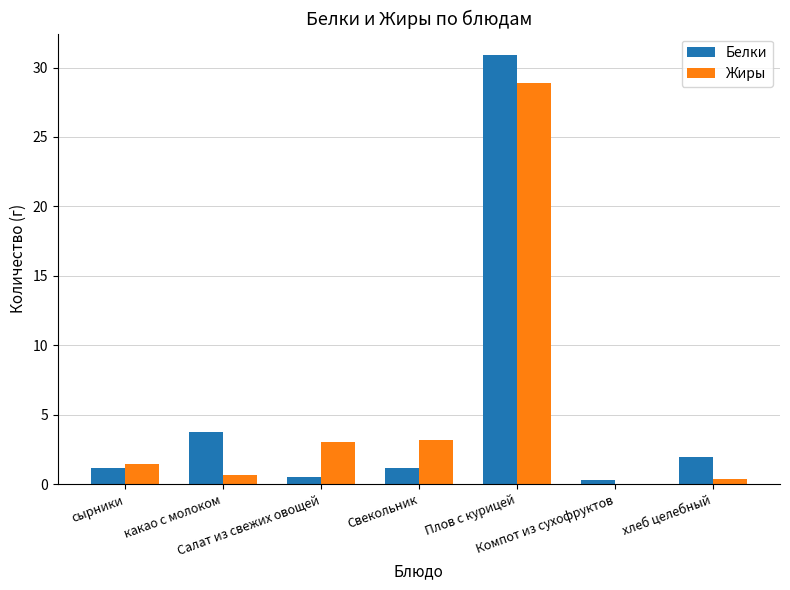

At which label does Жиры first exceed 1?

сырники